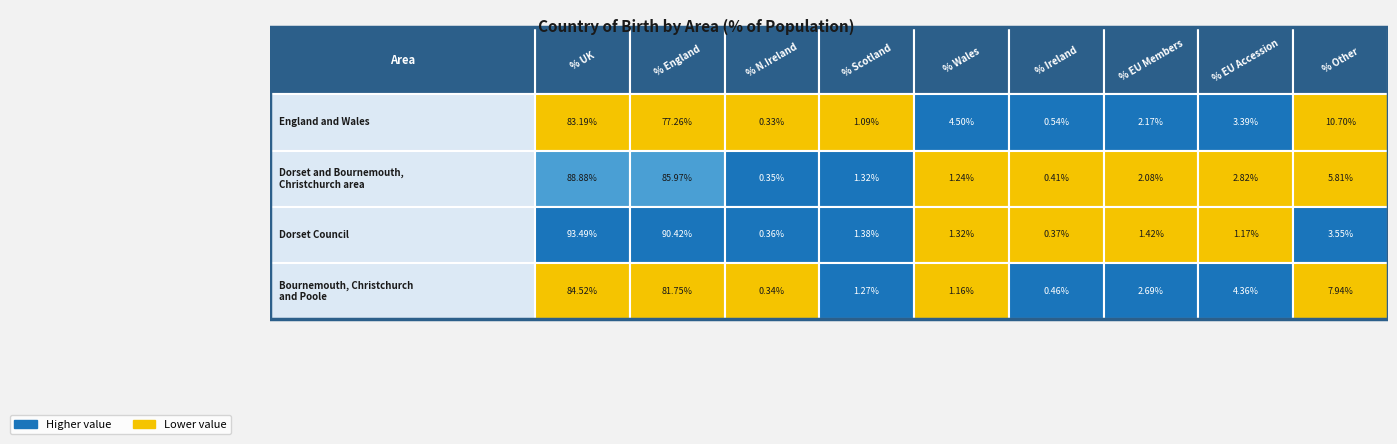

What is the average value of the % born in Ireland series?

0.4